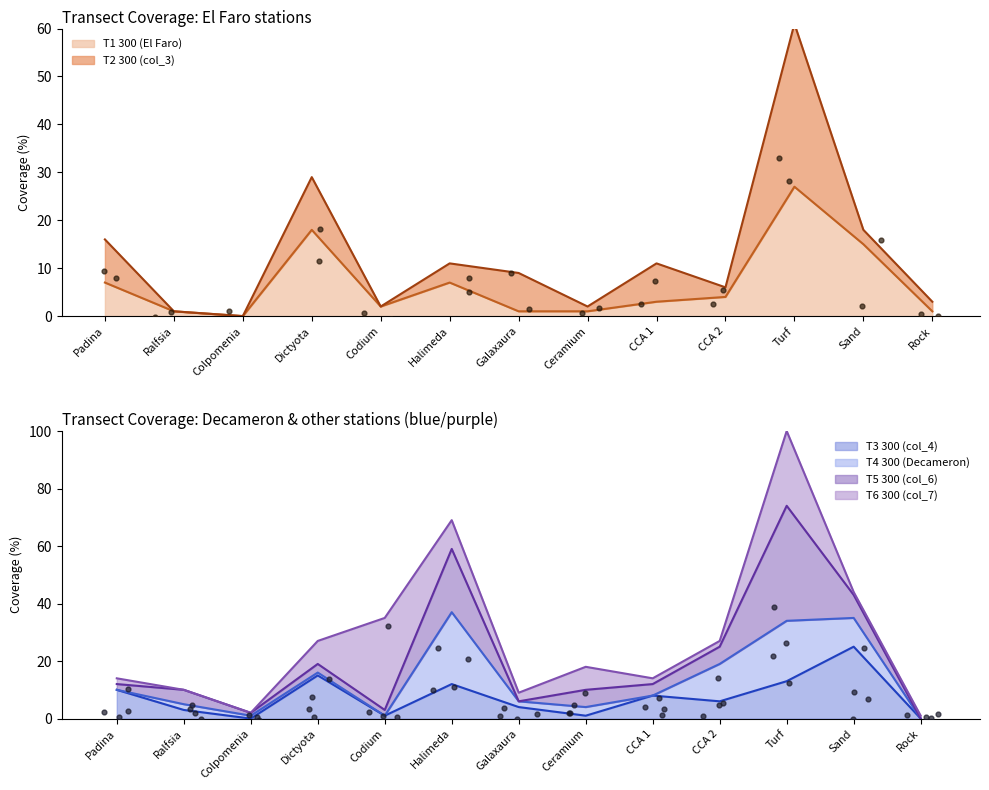

At how many categories does at least one series exceed 43?

3